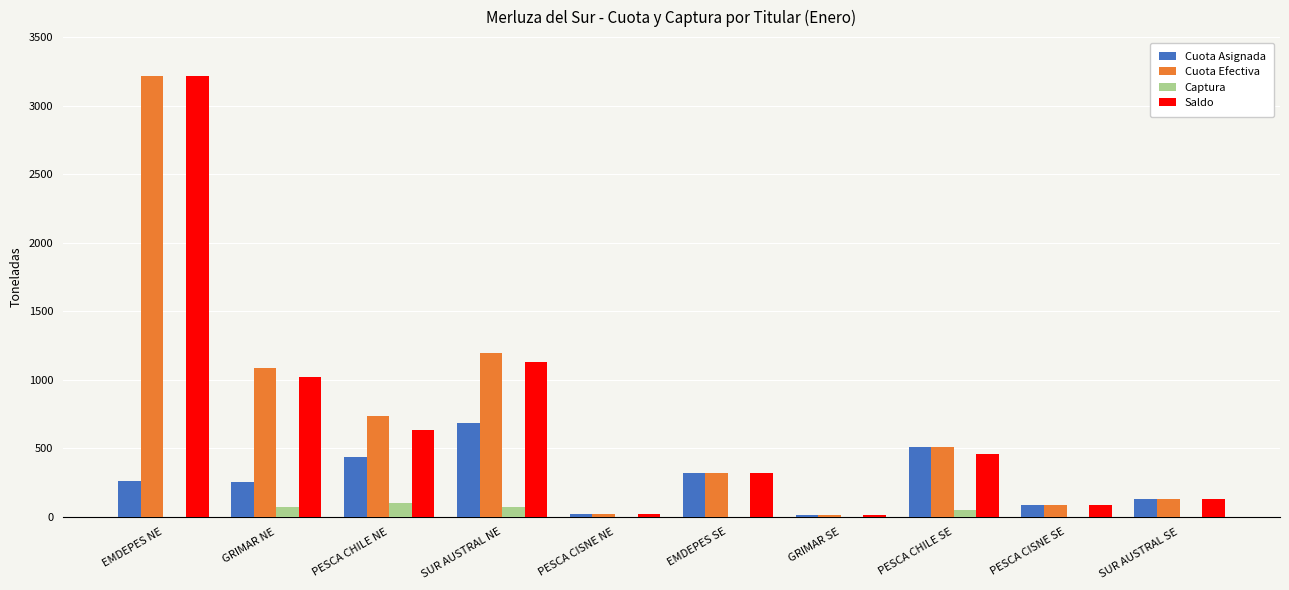

What is the sum of all Saldo values?

7032.7